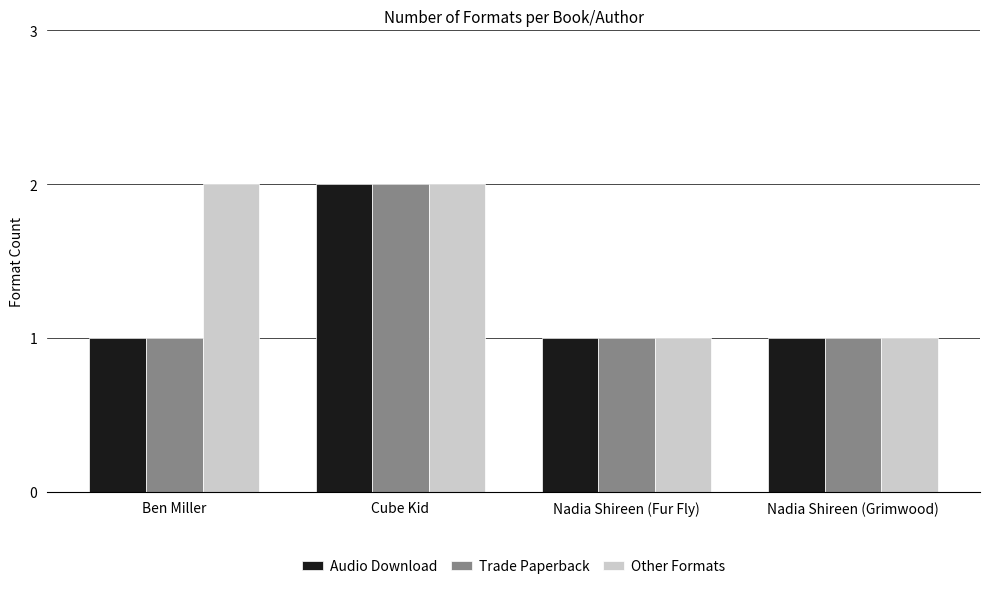

Reading left to right, extract all data points from this chart.

Audio Download: 1	2	1	1
Trade Paperback: 1	2	1	1
Other Formats: 2	2	1	1